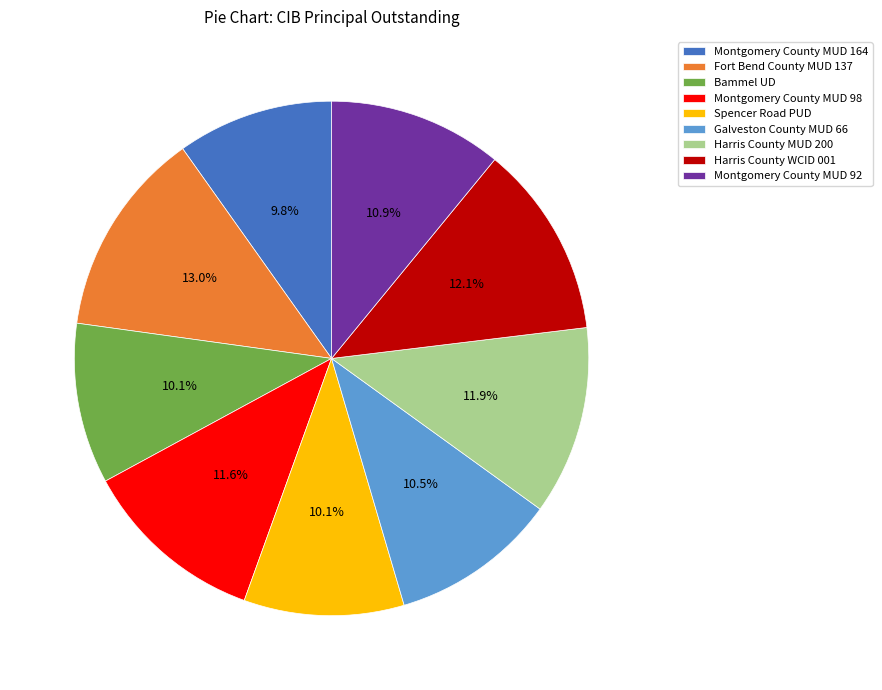

Is it true that Spencer Road PUD is 5% of the pie?

False